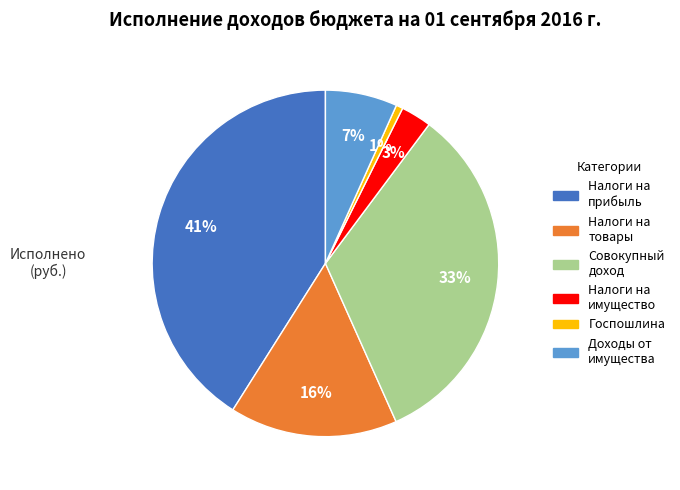

Does any single category account for the majority?

No